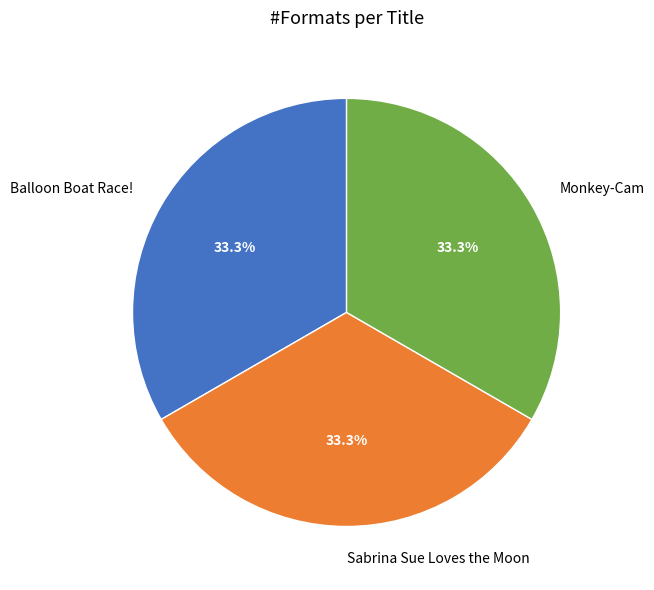

Is there a majority slice in this chart?

No